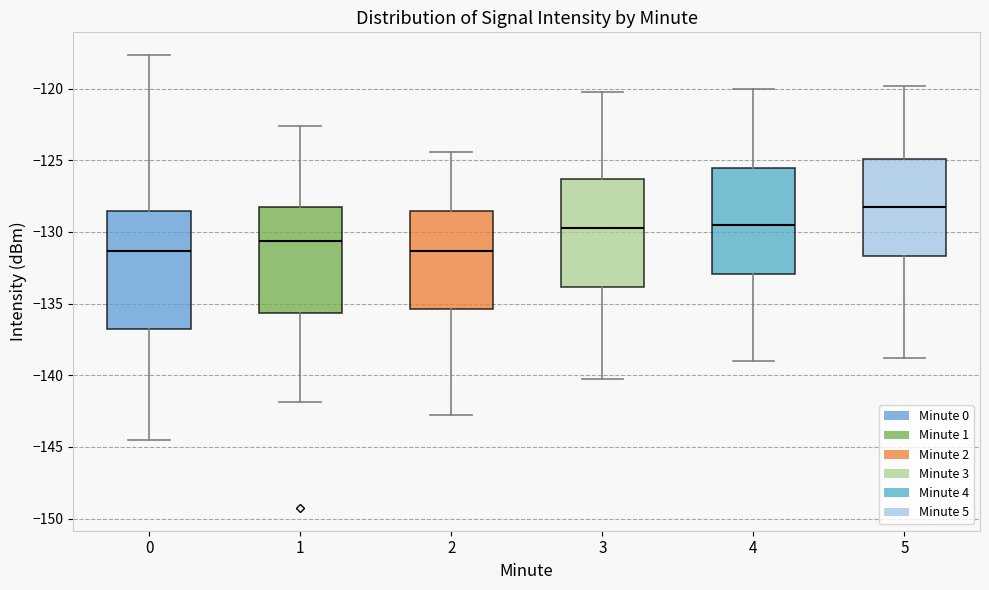

Where is the upper edge of the box at x = 1 on the y-axis? The values are not printed on the chart, so give them approximately, as read against the axis.

-128.5